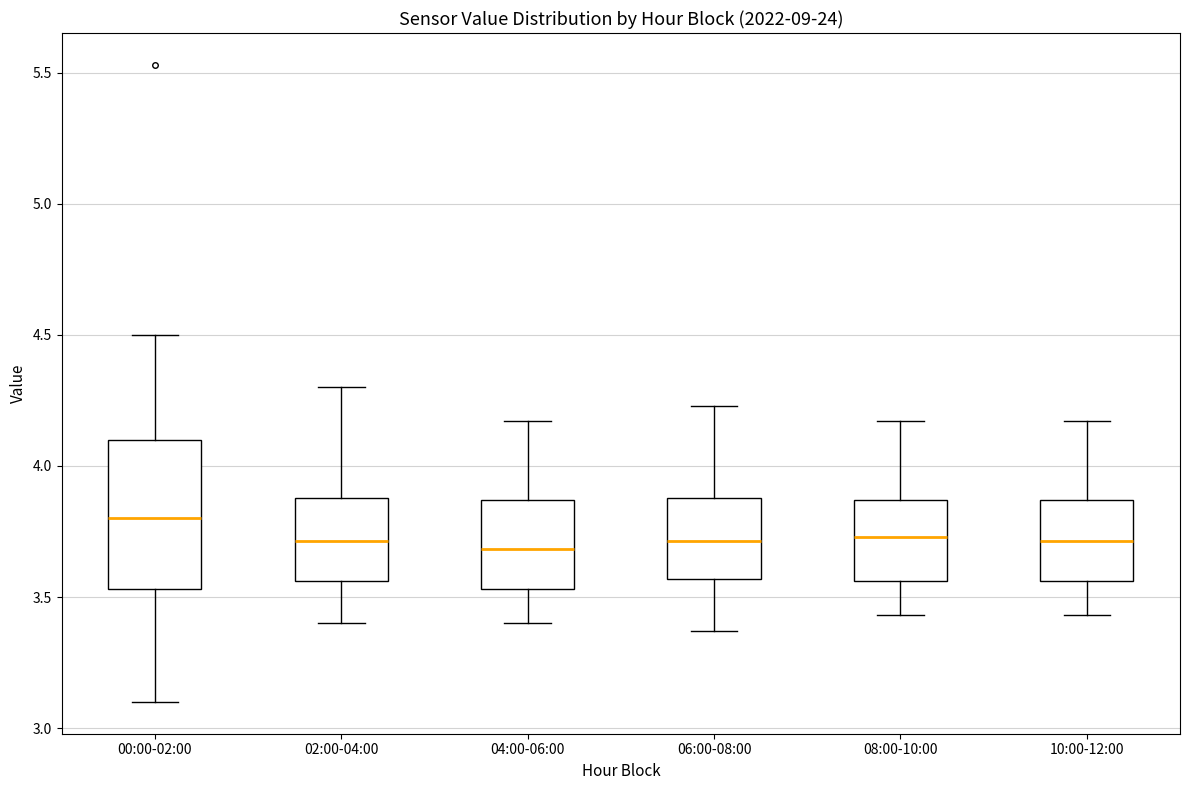

Where is the lower edge of the box for 02:00-04:00 on the y-axis? The values are not printed on the chart, so give them approximately, as read against the axis.

3.55